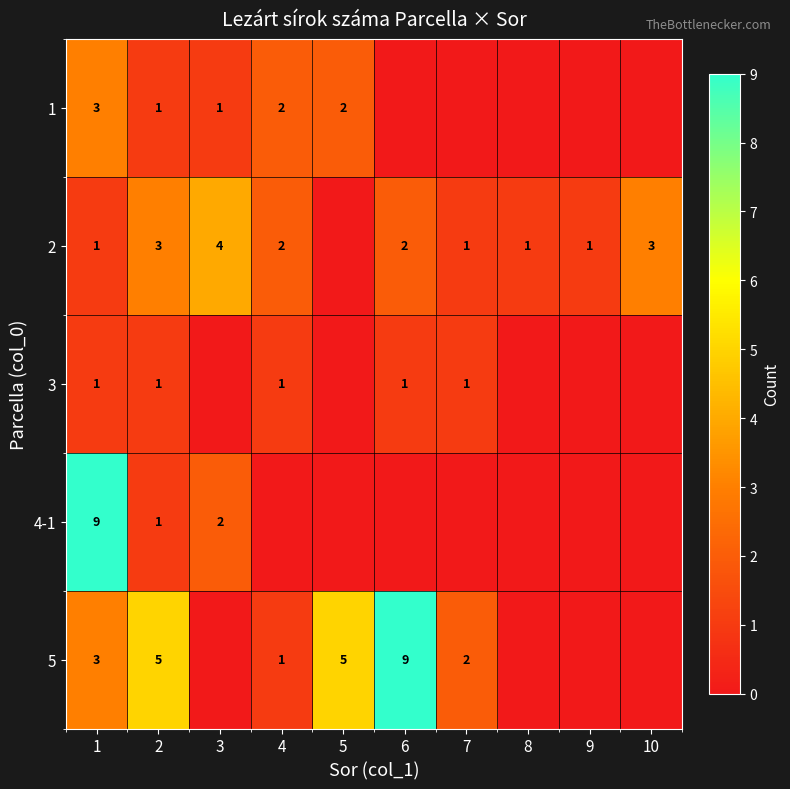

The value of 3 at 7 is 1. True or false?

True